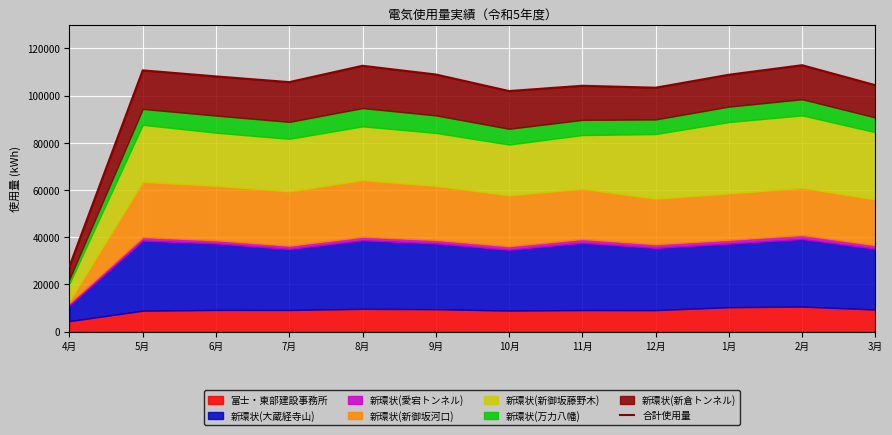

Reading left to right, list all the values displayed in this chart.

27667	110661	108096	105680	112601	108915	101902	104133	103311	108799	112843	104385